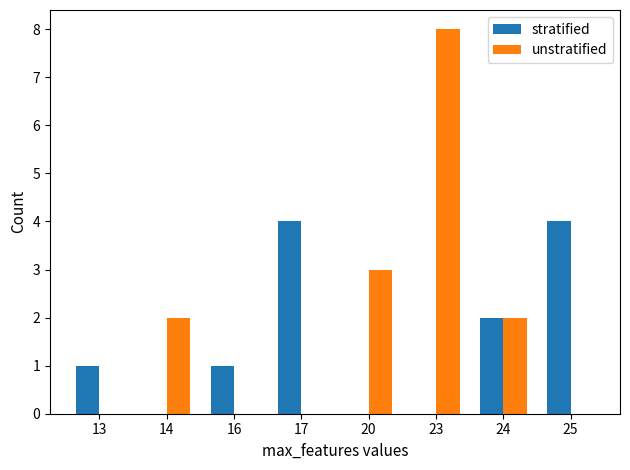

The stratified series shows 0 at 20. True or false?

True